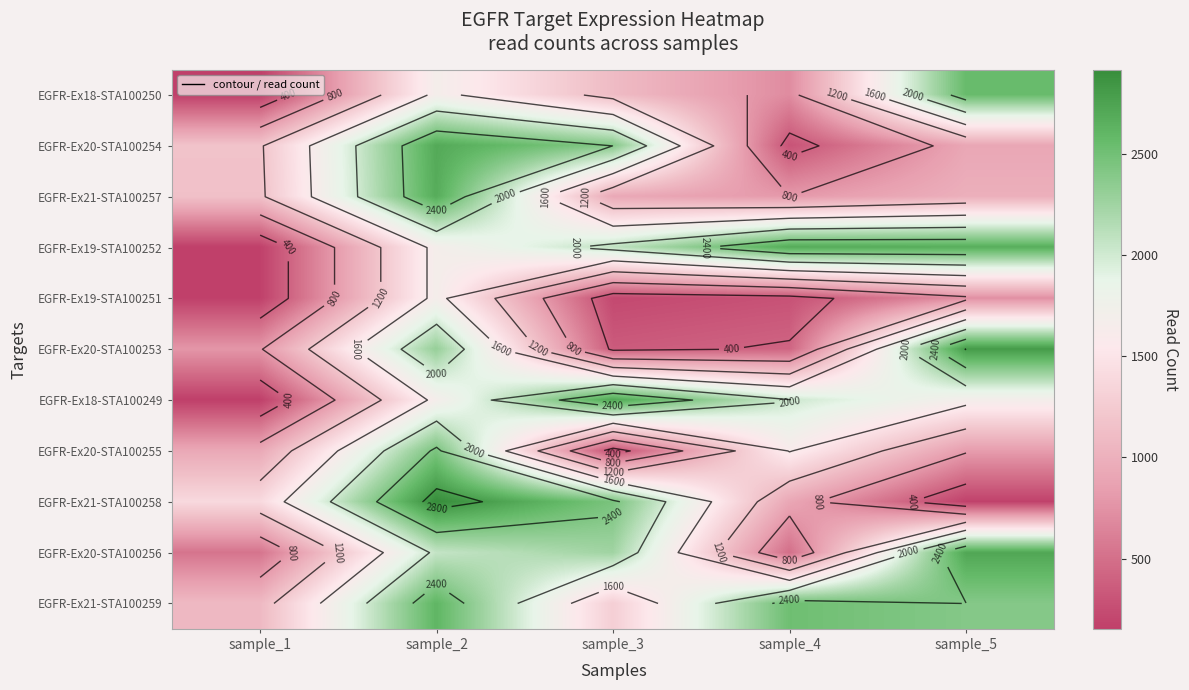

At sample_3, list the series in order from largest to smallest.

EGFR-Ex18-STA100249, EGFR-Ex21-STA100258, EGFR-Ex20-STA100254, EGFR-Ex20-STA100256, EGFR-Ex19-STA100252, EGFR-Ex21-STA100259, EGFR-Ex18-STA100250, EGFR-Ex21-STA100257, EGFR-Ex20-STA100253, EGFR-Ex20-STA100255, EGFR-Ex19-STA100251